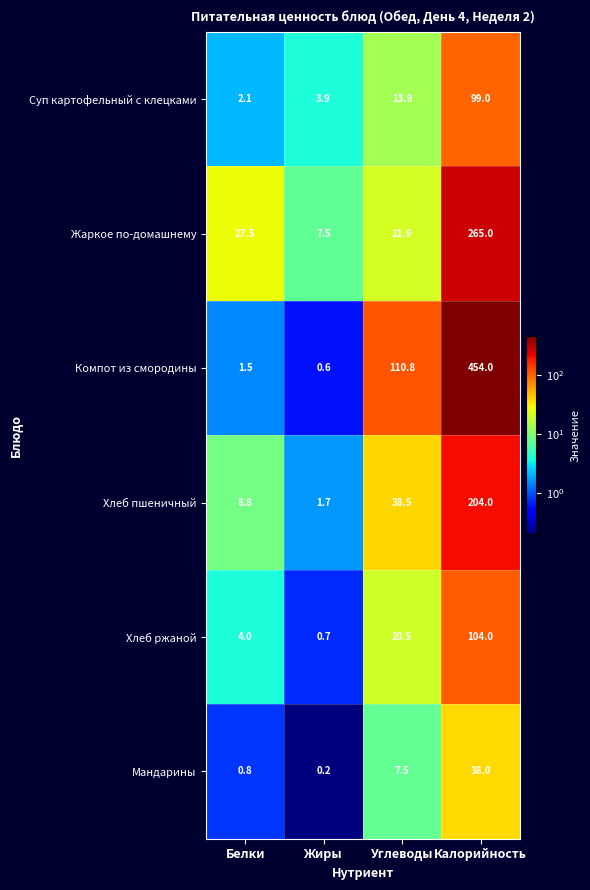

At which label is Суп картофельный с клецками closest to 50?

Углеводы